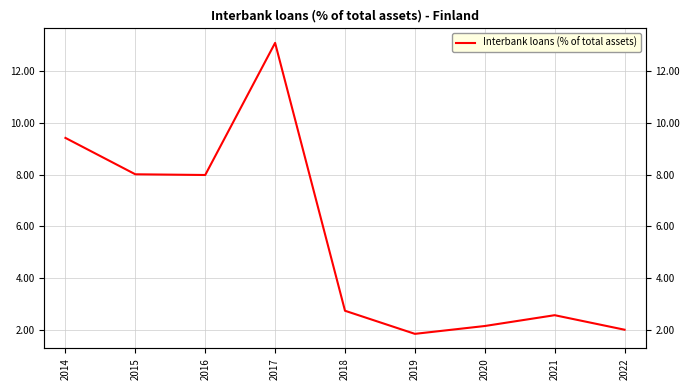

The value at 2016 is 8.0. True or false?

True